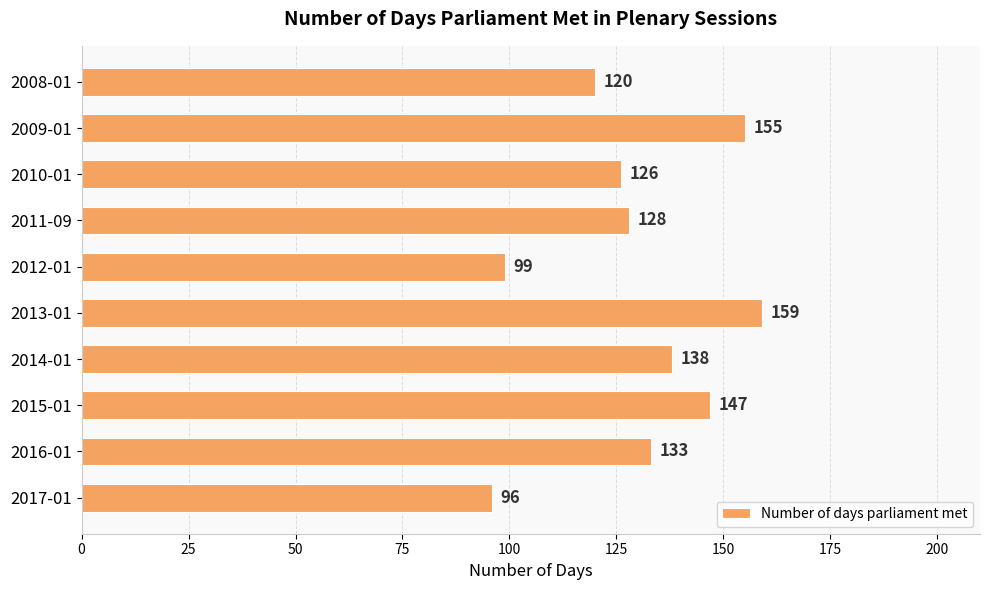

Reading bottom to top, what are all the values shown in this chart?

2017-01=96	2016-01=133	2015-01=147	2014-01=138	2013-01=159	2012-01=99	2011-09=128	2010-01=126	2009-01=155	2008-01=120